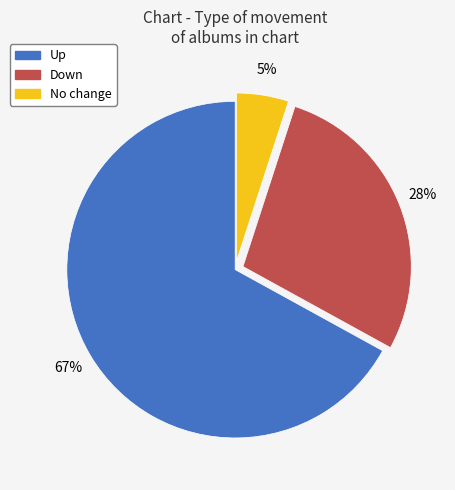

To the nearest percent, what is the difference between the largest and smallest slice percentages?

62%